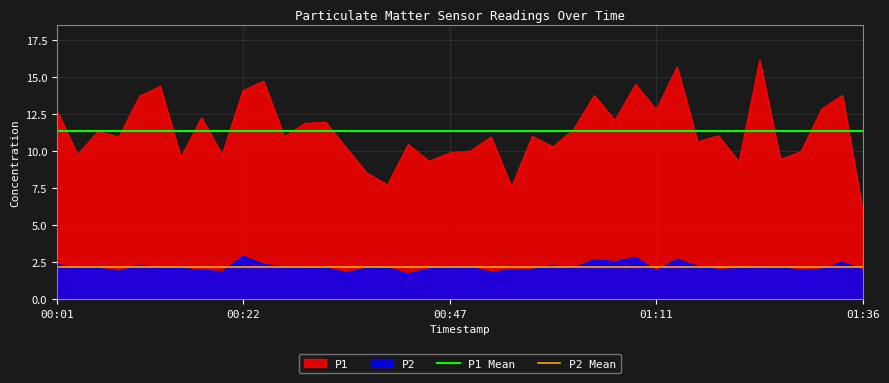

List the series in order of their peak value, highest first.

P1, P1 Mean, P2, P2 Mean